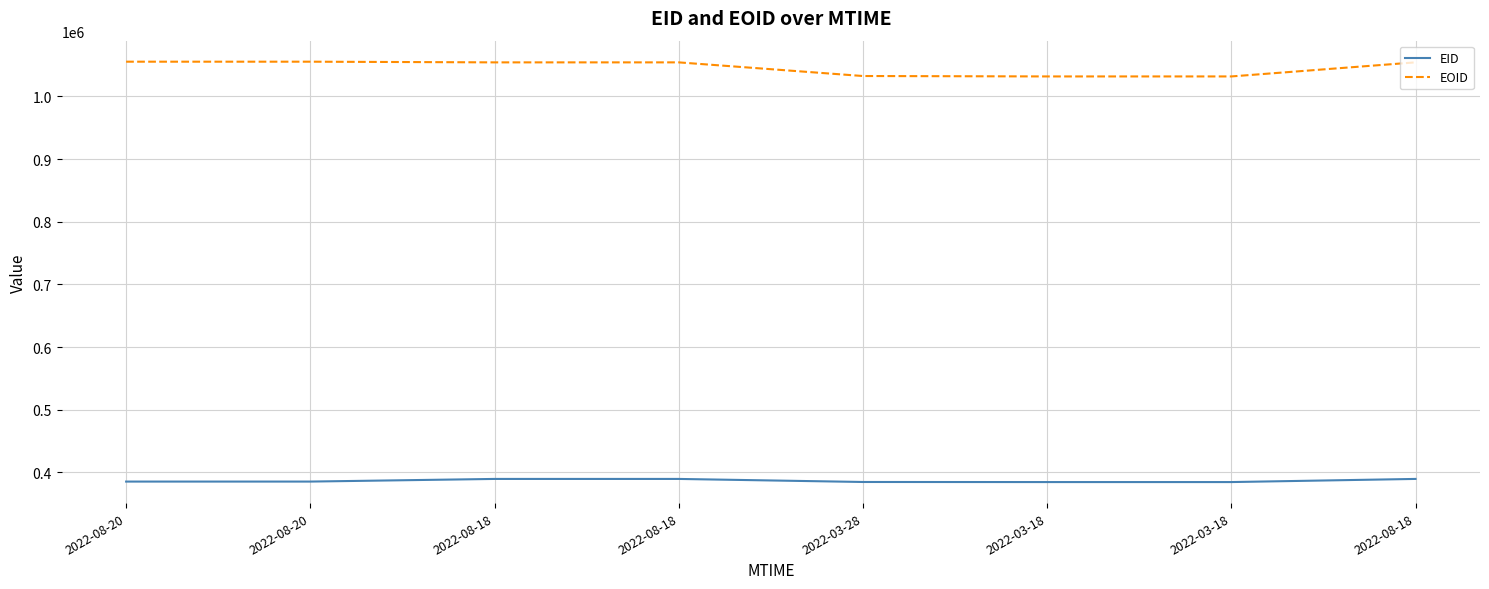

What is the lowest value of the EID series?

384725